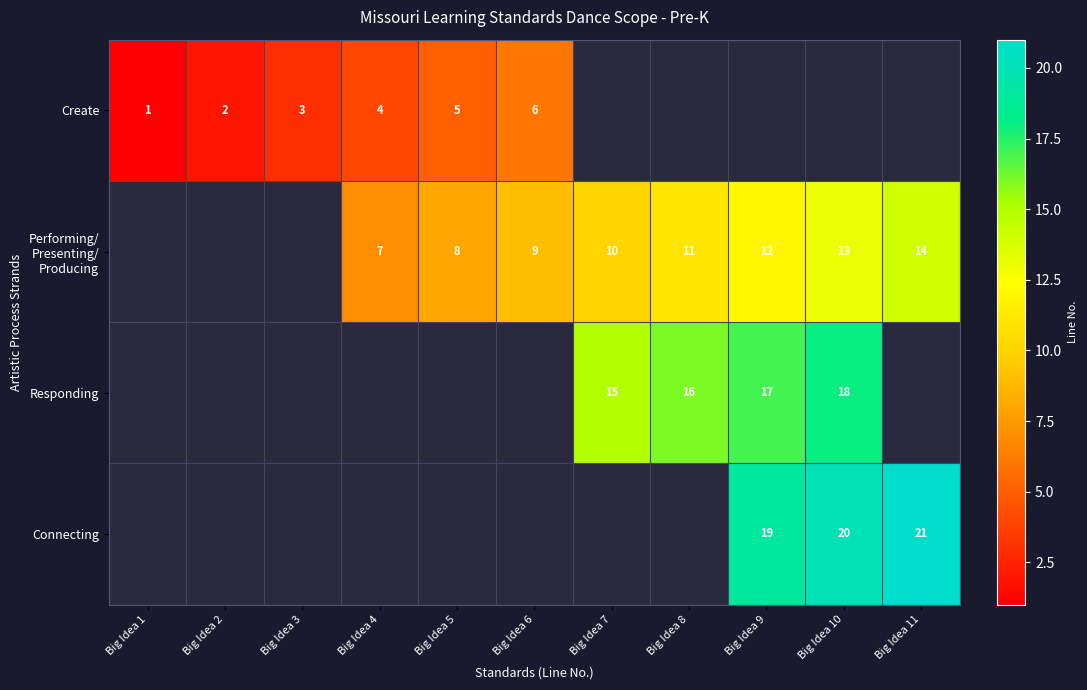

At which label does Create reach its minimum?

Big Idea 1